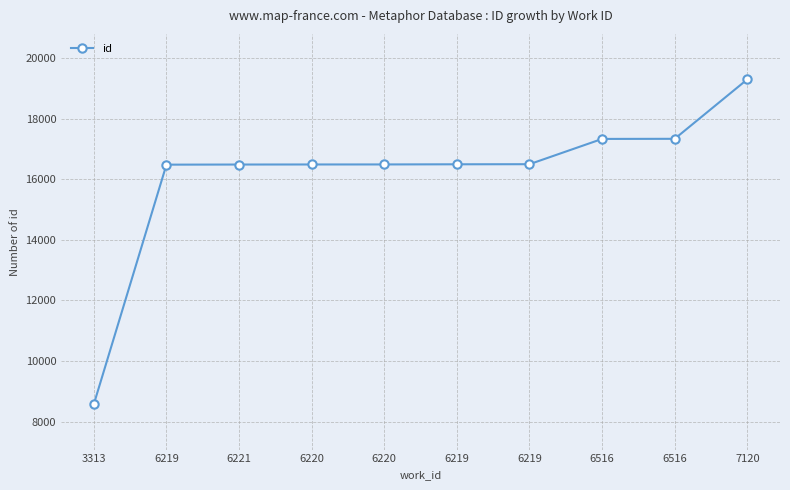

Is this an area chart (filled region under the line)?

No